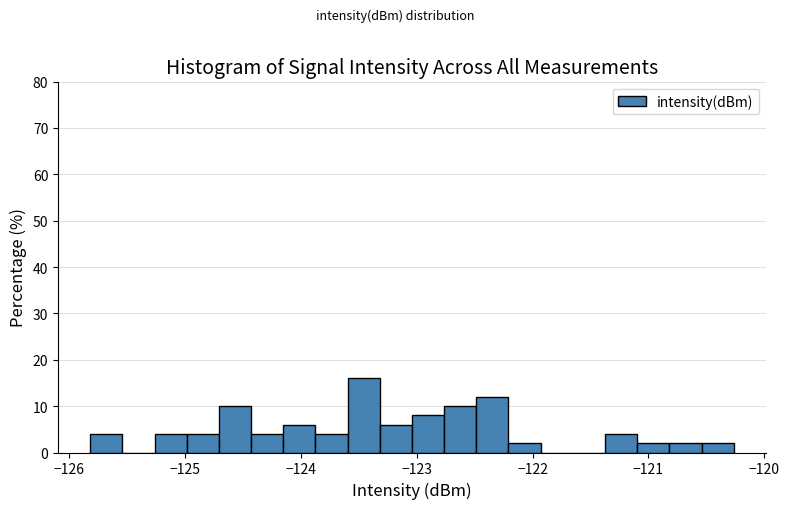

Read against the x-axis, roughly where is the centre of the tallest bar?

-123.5